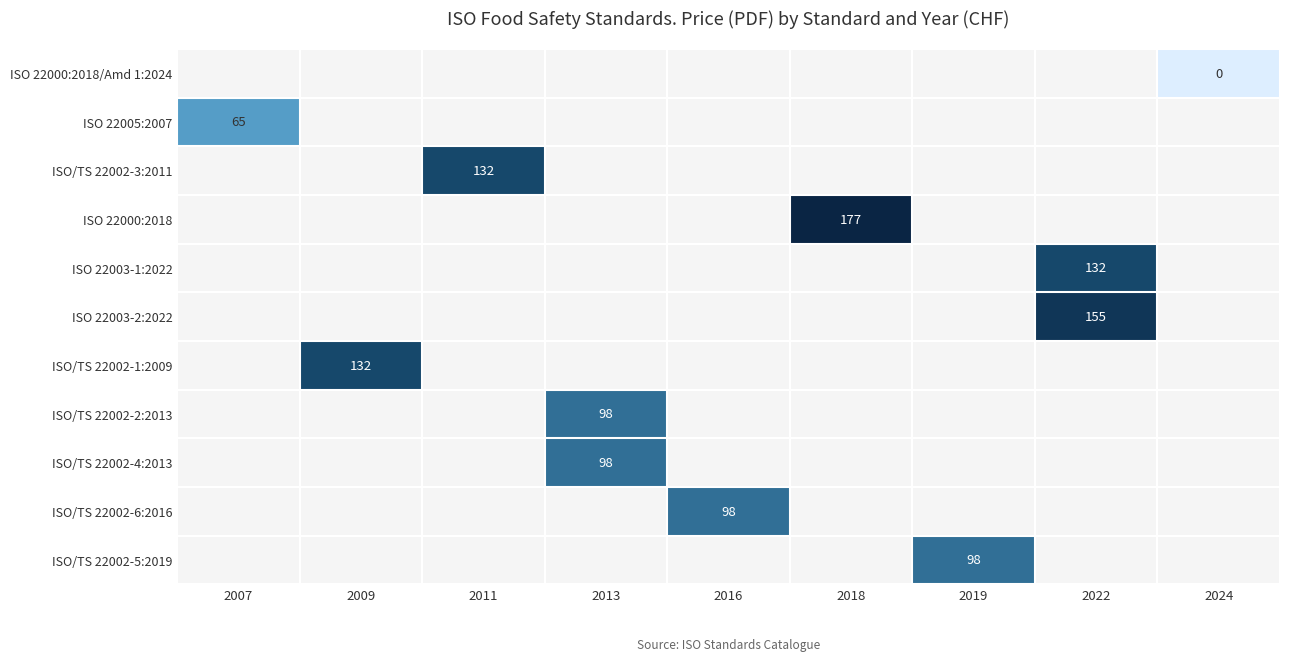

How many categories are shown in the chart?

9